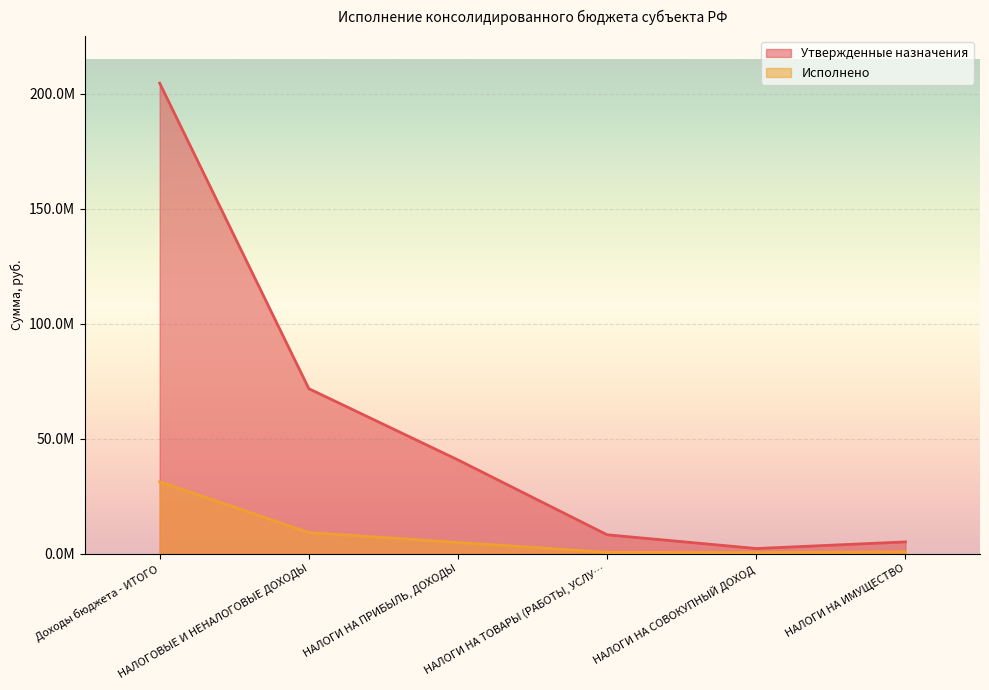

What are all the series names shown in the legend?

Утвержденные назначения, Исполнено